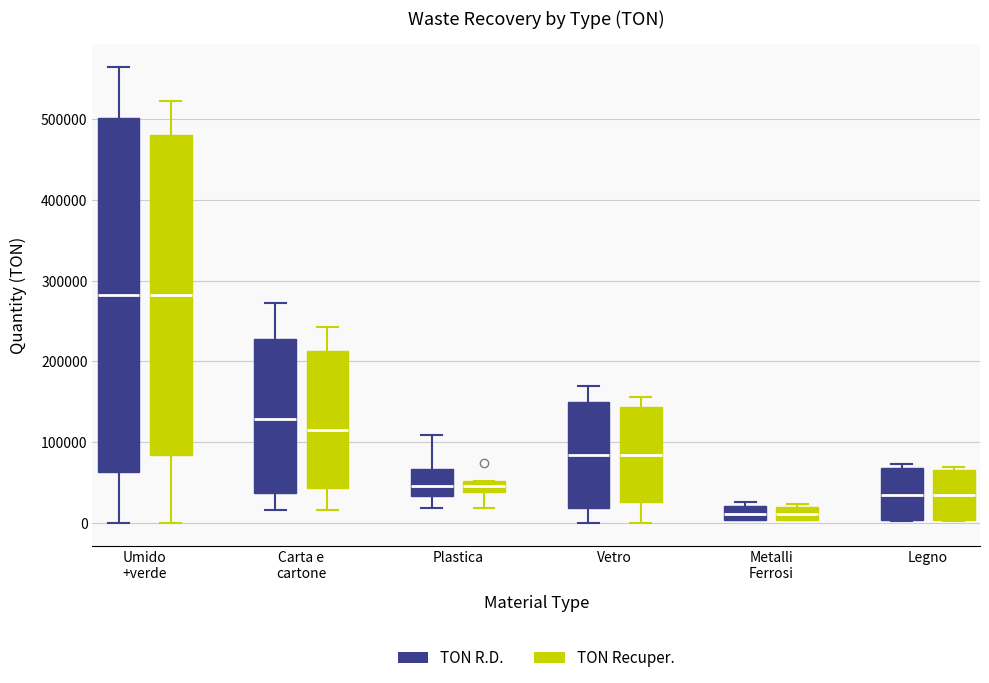

Where is the lower edge of the box for Legno (TON Recuper.) on the y-axis? The values are not printed on the chart, so give them approximately, as read against the axis.

0